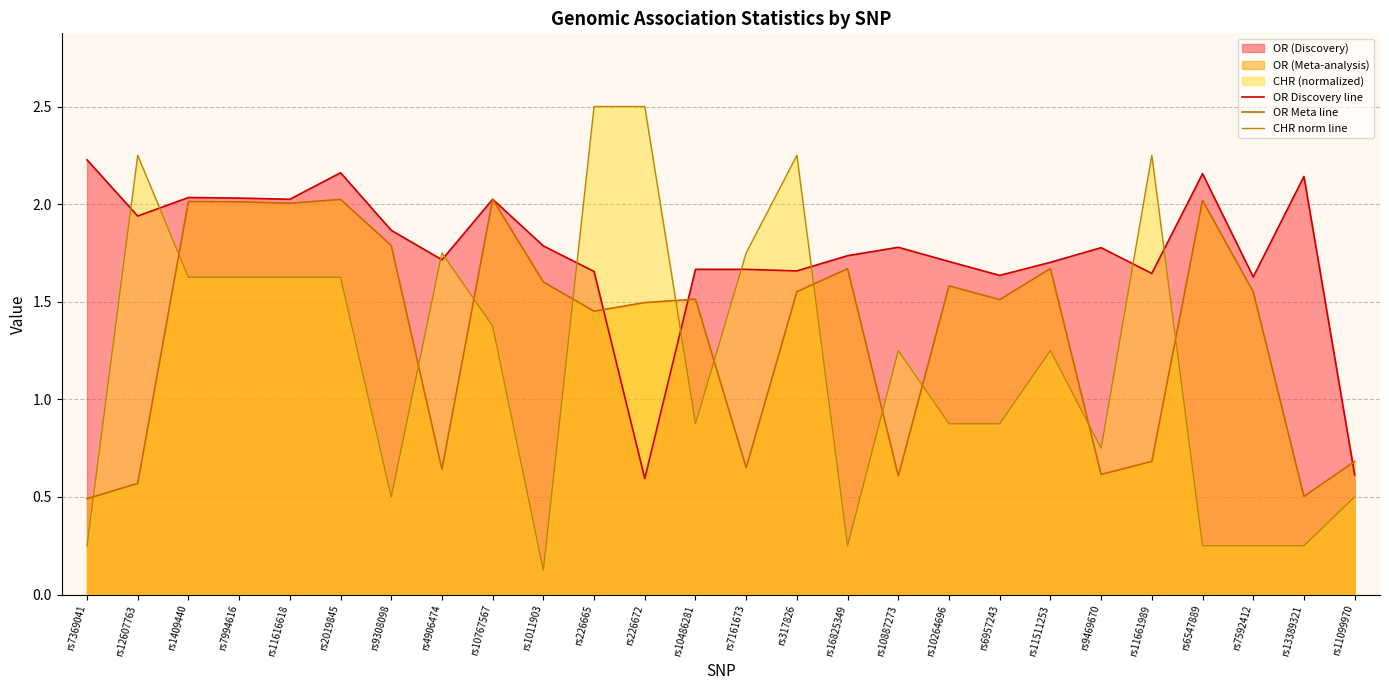

Where do OR Meta line and OR Discovery line first cross each other?

rs4906474 and rs10767567